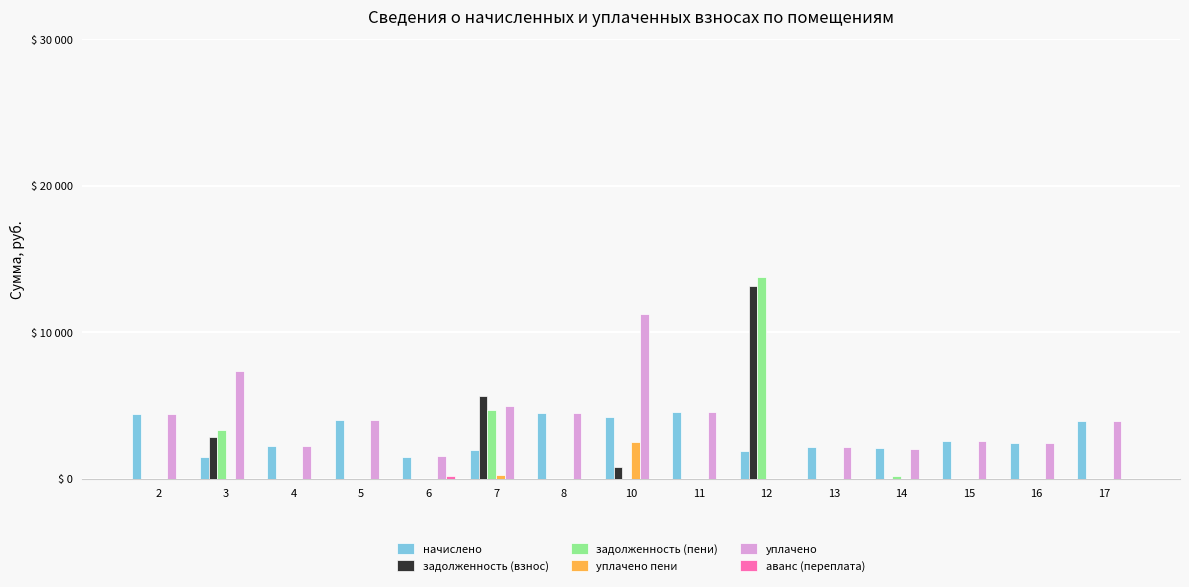

At 11, list the series in order from smallest to largest.

задолженность (взнос), задолженность (пени), уплачено пени, аванс (переплата), уплачено, начислено